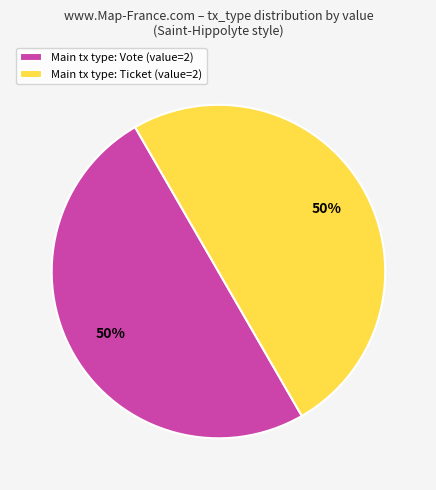

Is it true that Main tx type: Vote (value=2) is 50% of the pie?

True